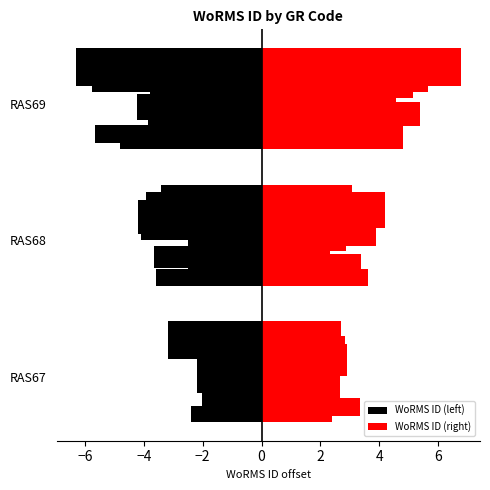

Between −6 and −4, which is larger?

−6